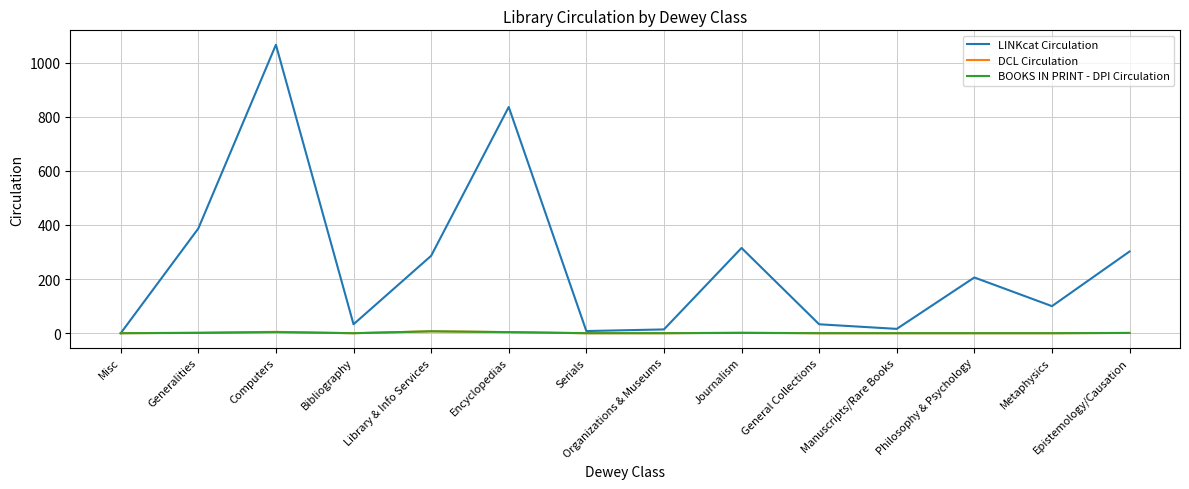

What is the highest value of the BOOKS IN PRINT - DPI Circulation series?

7